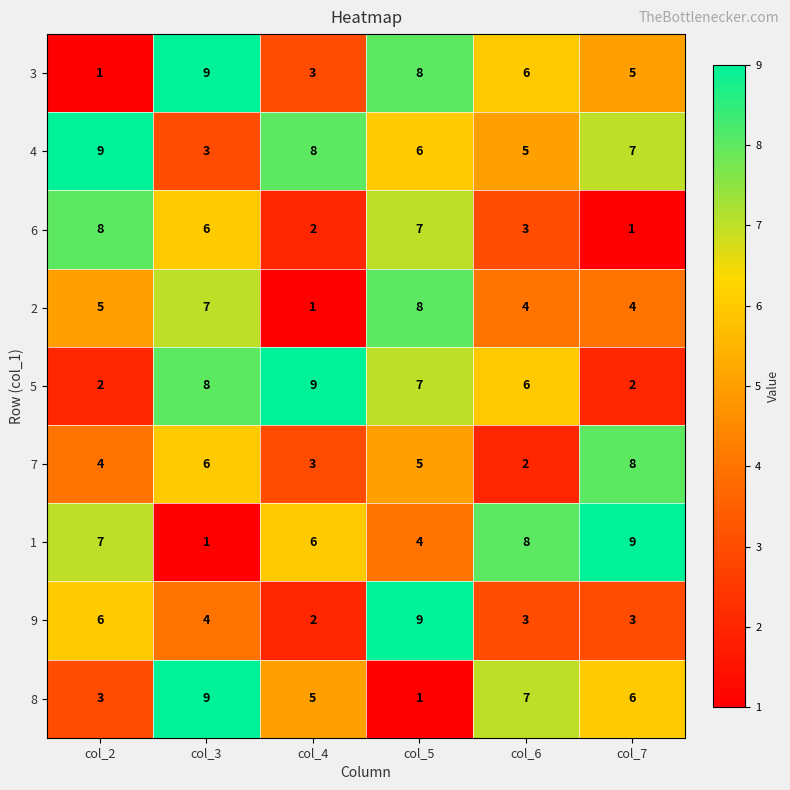

At how many categories does at least one series exceed 1?

6